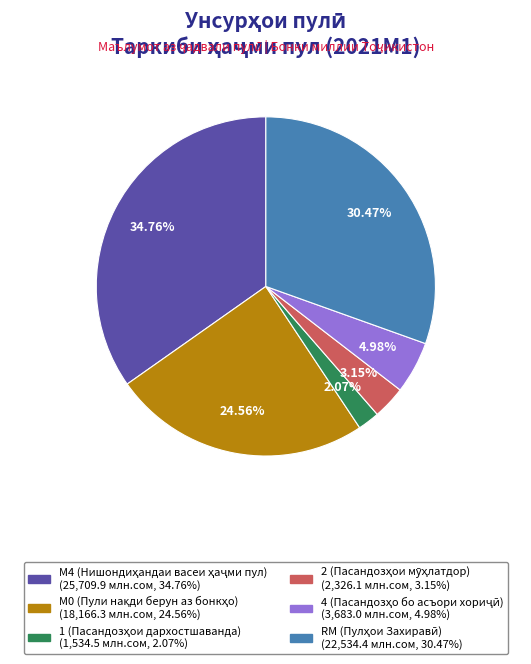

Is there a majority slice in this chart?

No